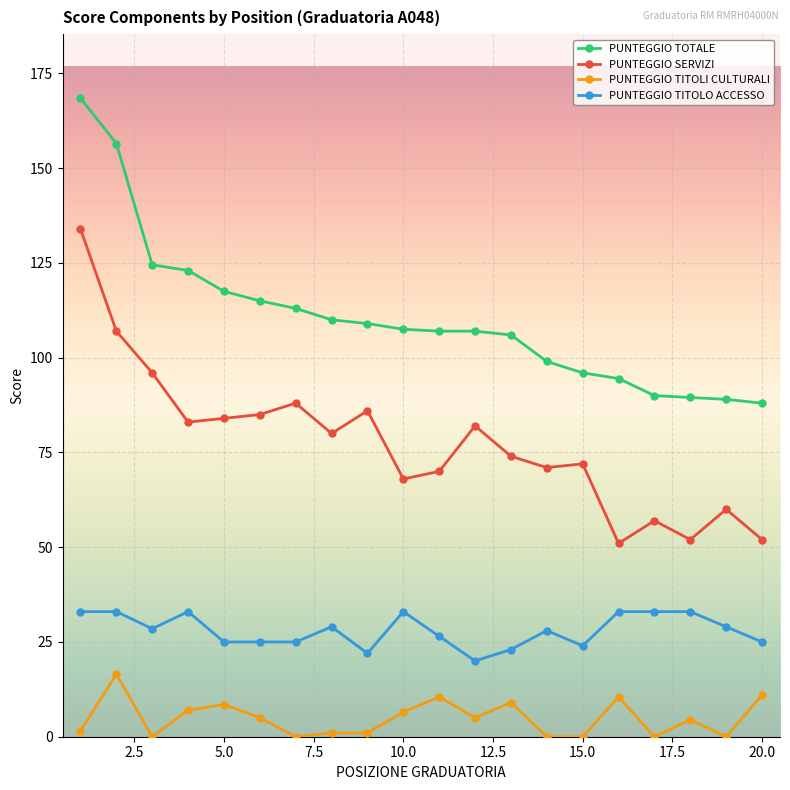

Count the number of data series in this chart.

4